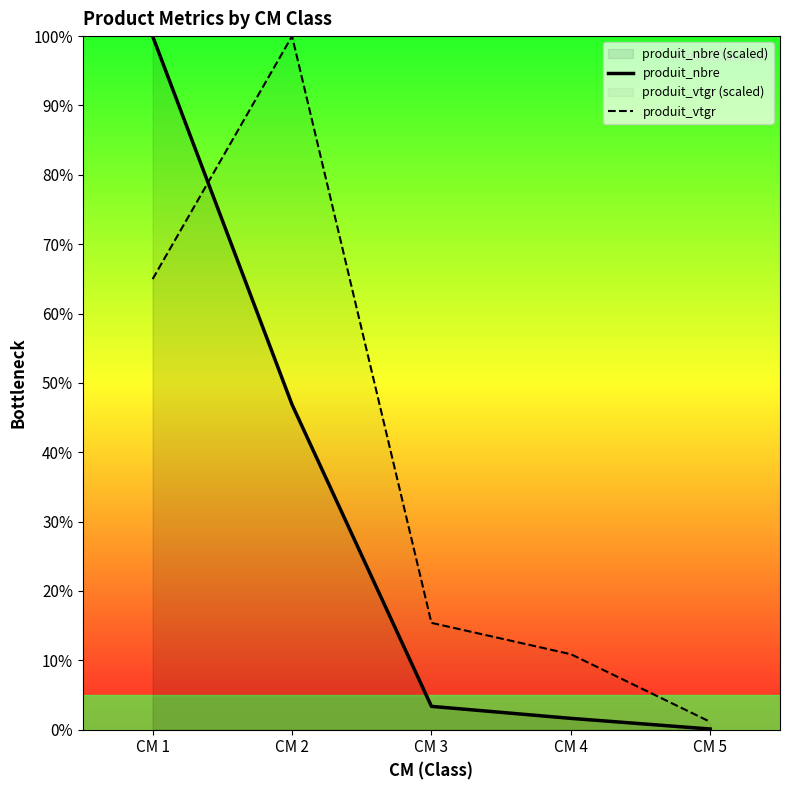

At which label does produit_vtgr first exceed 15?

CM 1